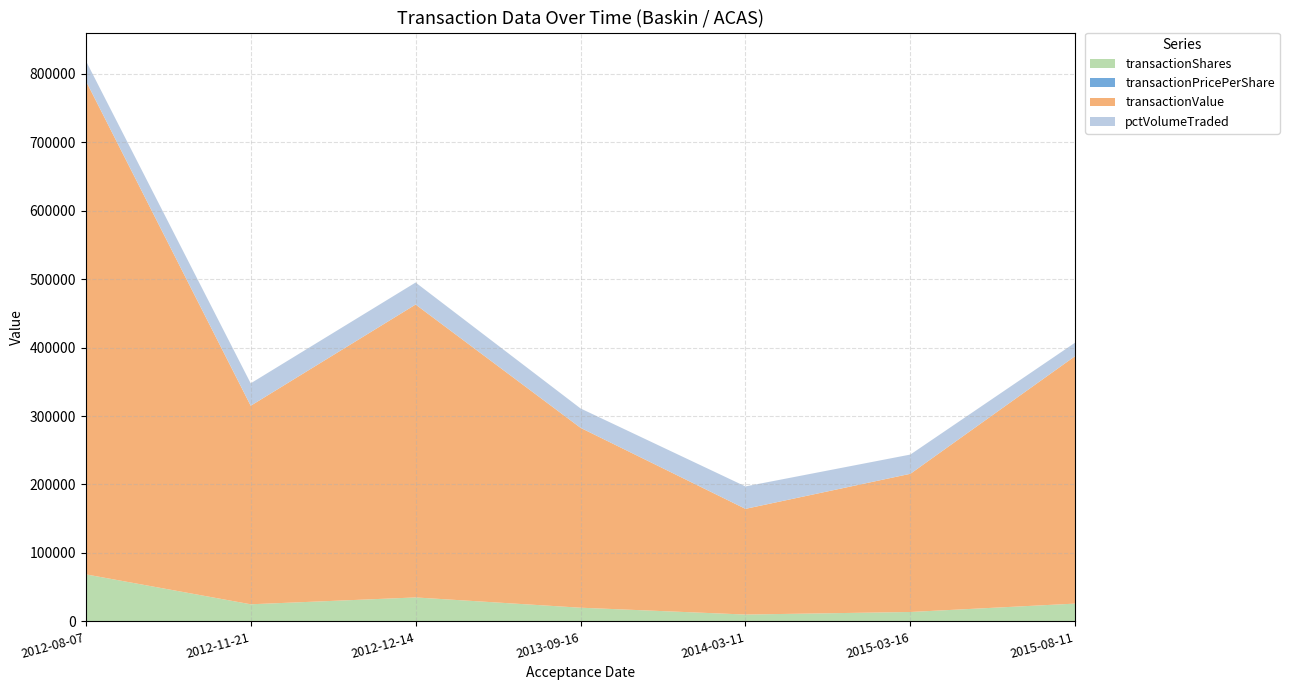

What is the sum of the transactionShares values at 2012-08-07 and 2012-11-21?

93750.0